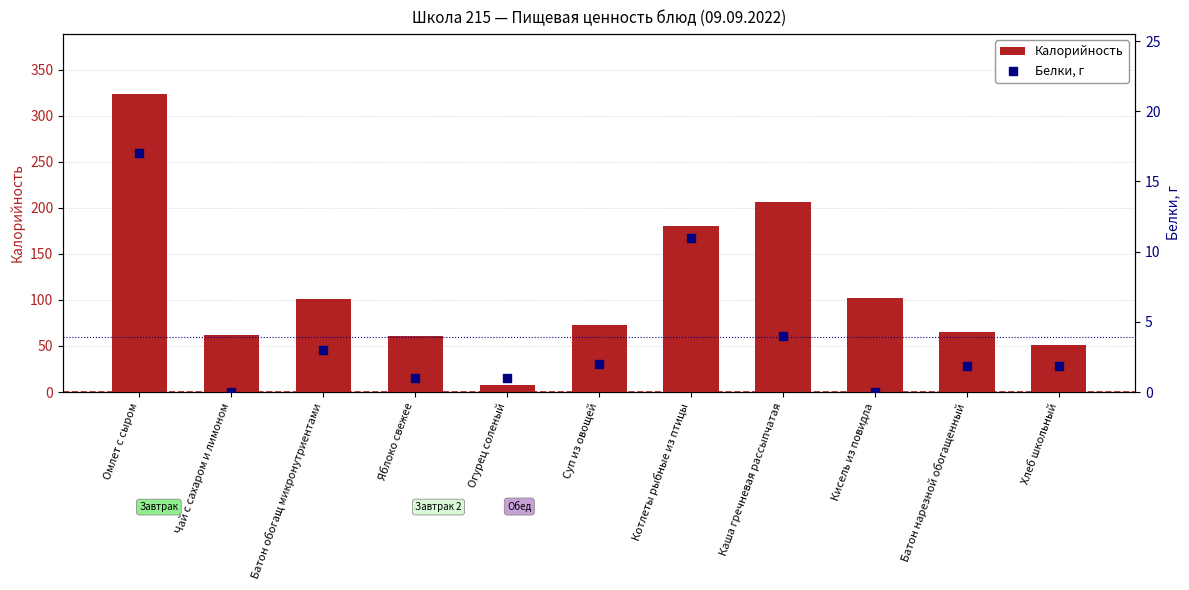

What is the total value across all series at Омлет с сыром?

341.0